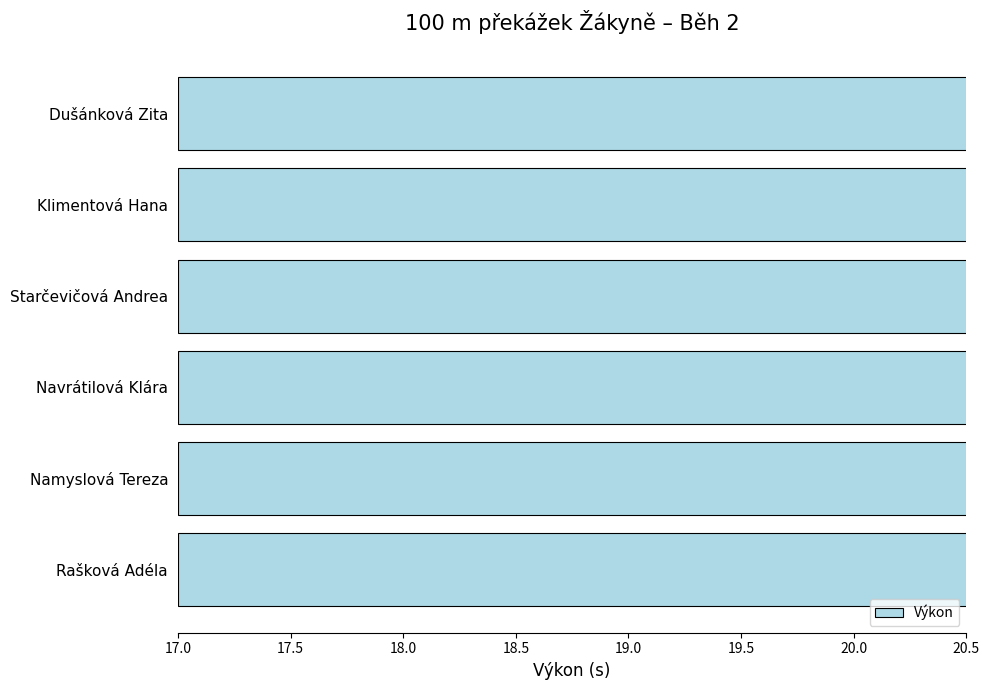

How many bars are there in total?

6